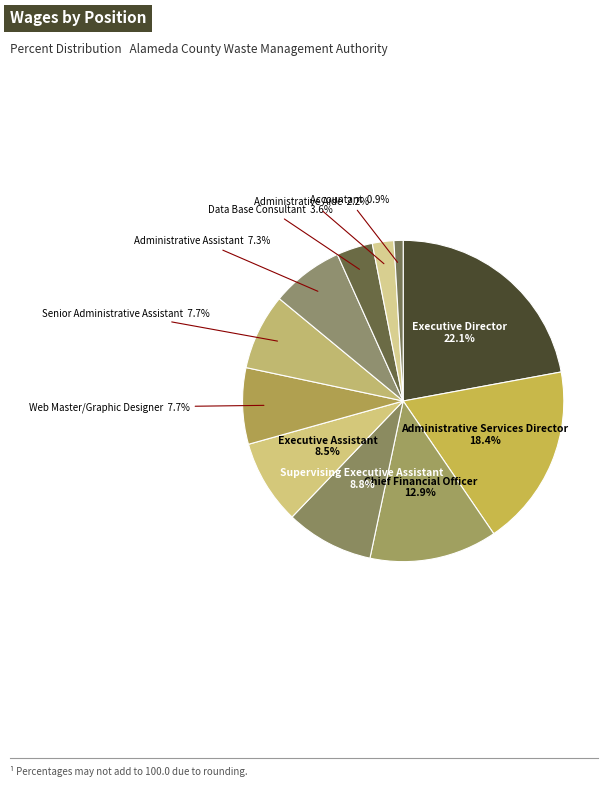

How many slices are in this pie chart?

11